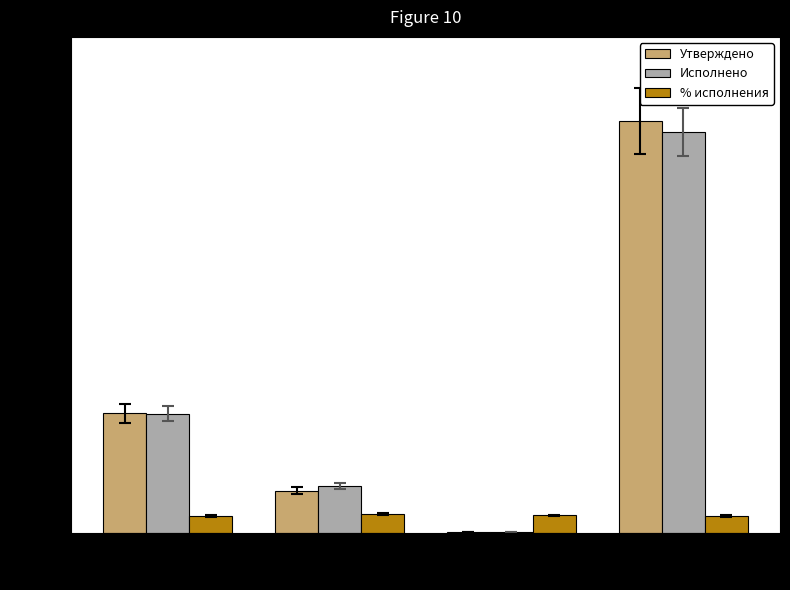

What is the sum of all % исполнения values?

399.2